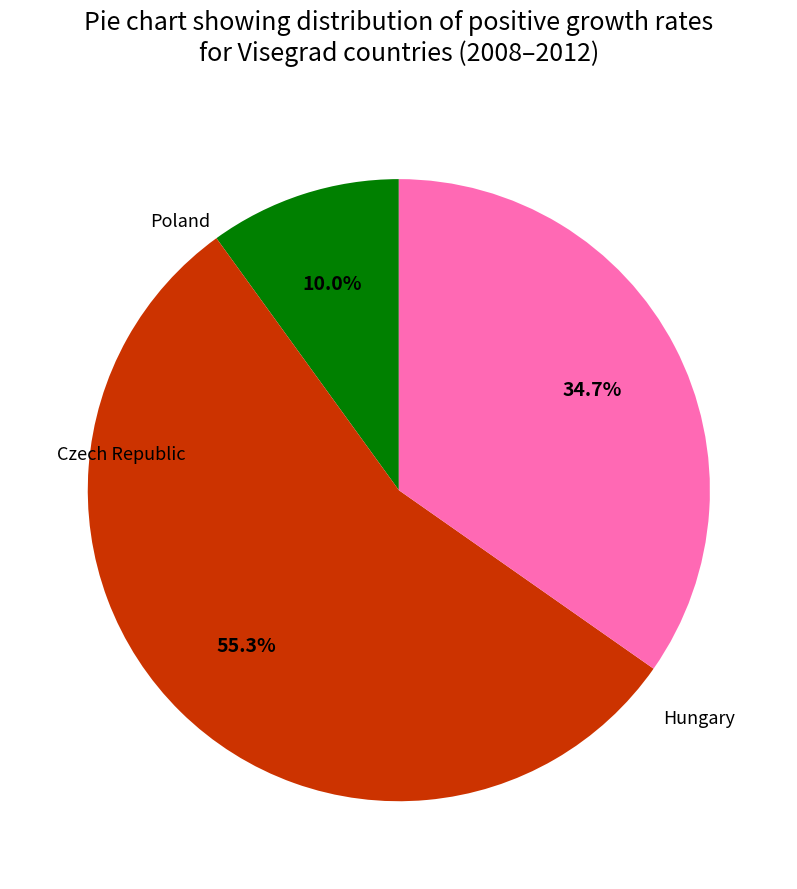

What percentage is the Czech Republic slice, to the nearest percent?

55%